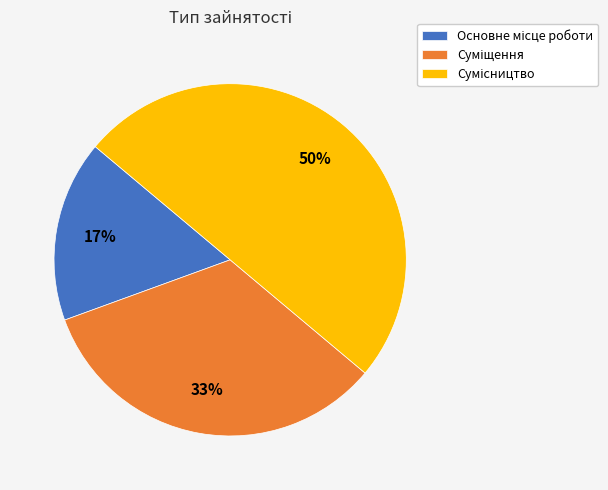

To the nearest percent, what is the average slice percentage?

33%